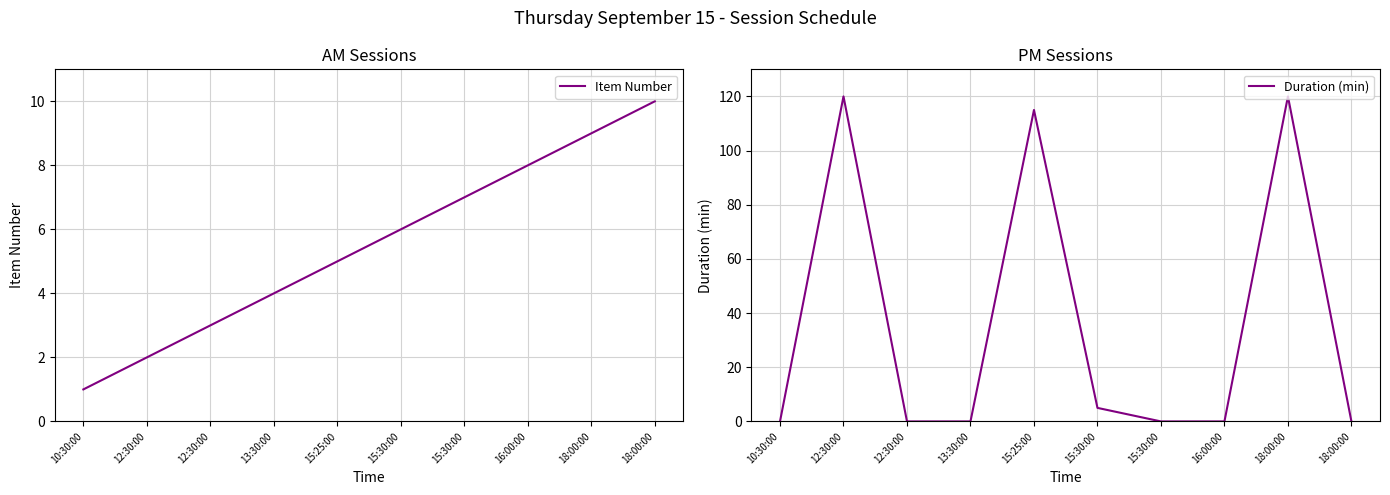

What is the sum of the Duration (min) values at 15:30:00 and 13:30:00?

5